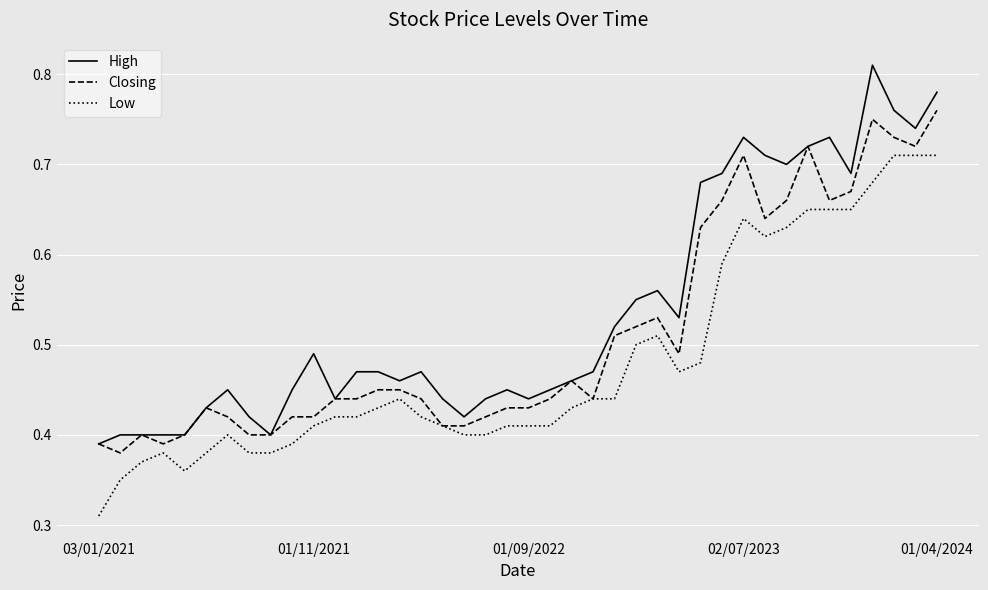

True or false: High and Low cross at least once.

False